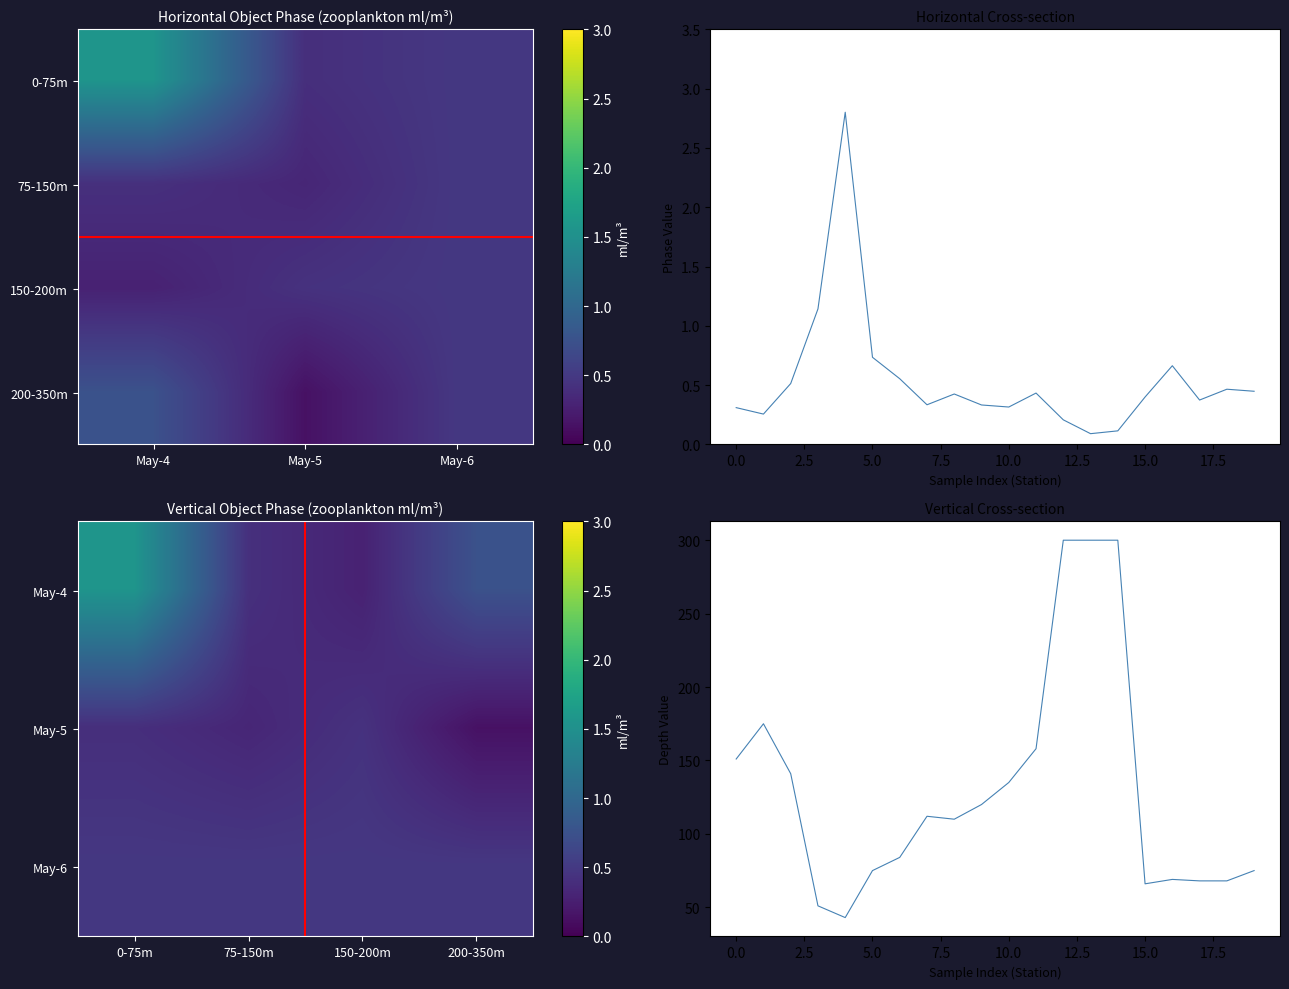

Which has a higher value, 13 or 14?

14